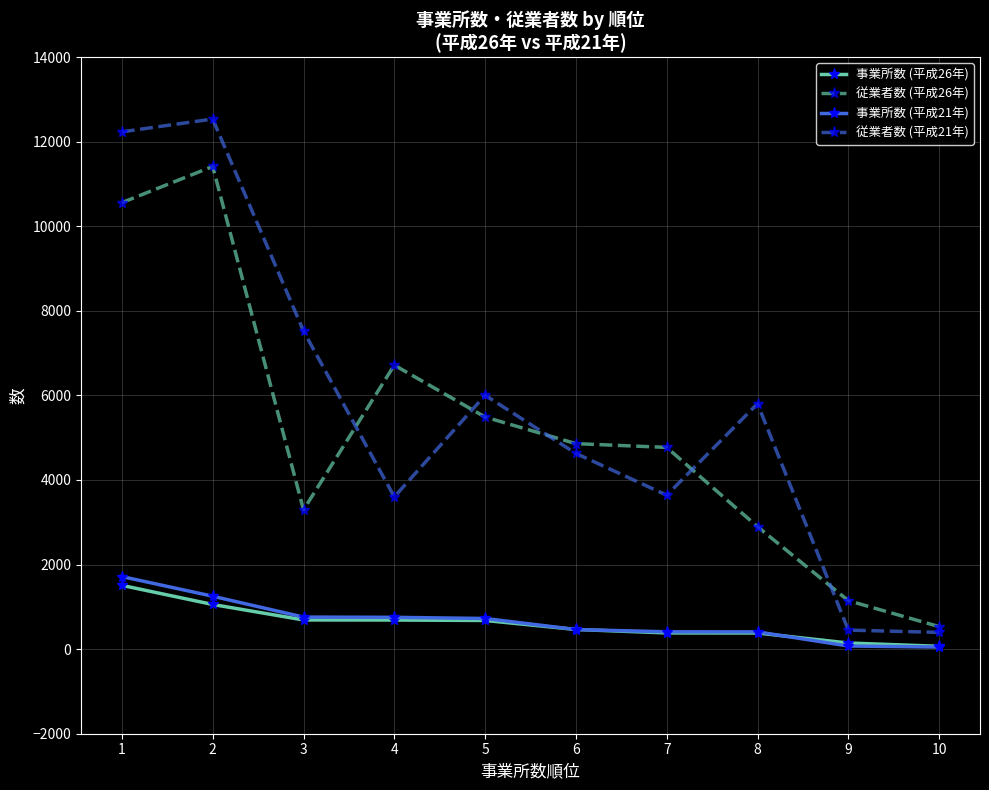

What is the maximum value shown in the chart?

12534